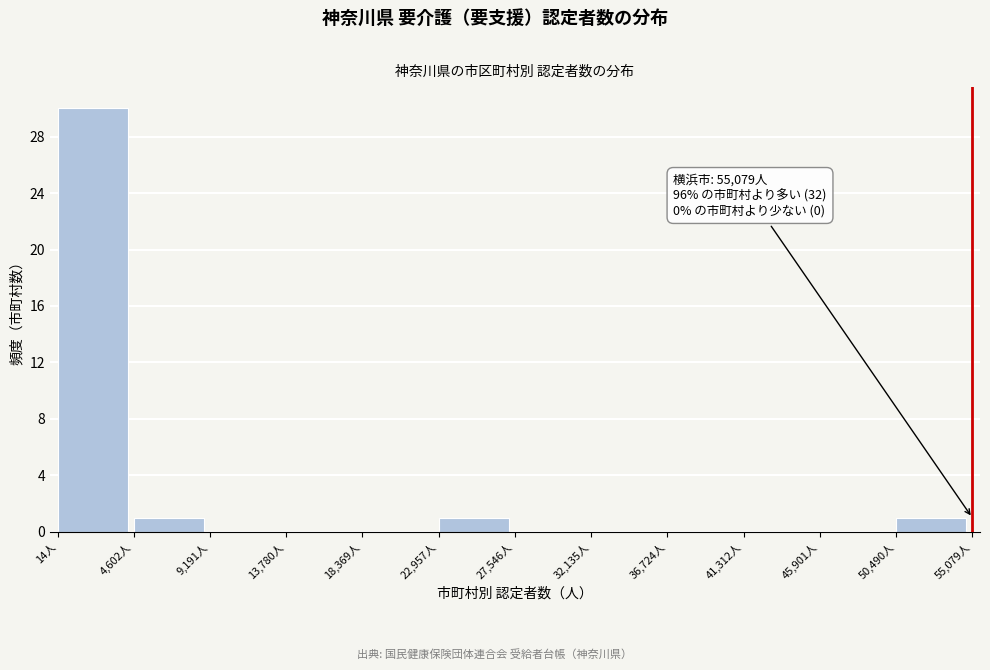

Which range on the x-axis has the tallest bar?

0 to 4500